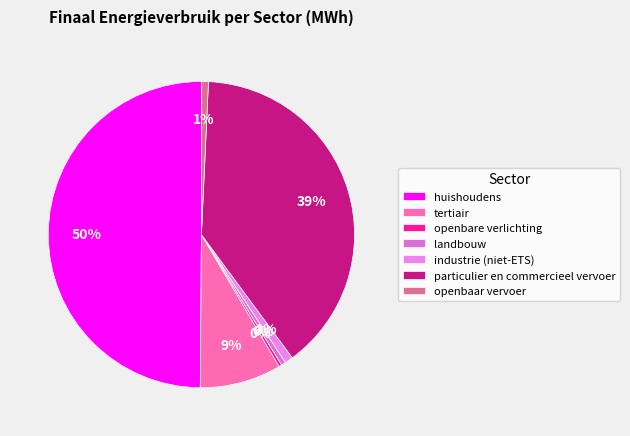

Rank the categories by value from highest to lowest.

huishoudens, particulier en commercieel vervoer, tertiair, industrie (niet-ETS), openbaar vervoer, landbouw, openbare verlichting